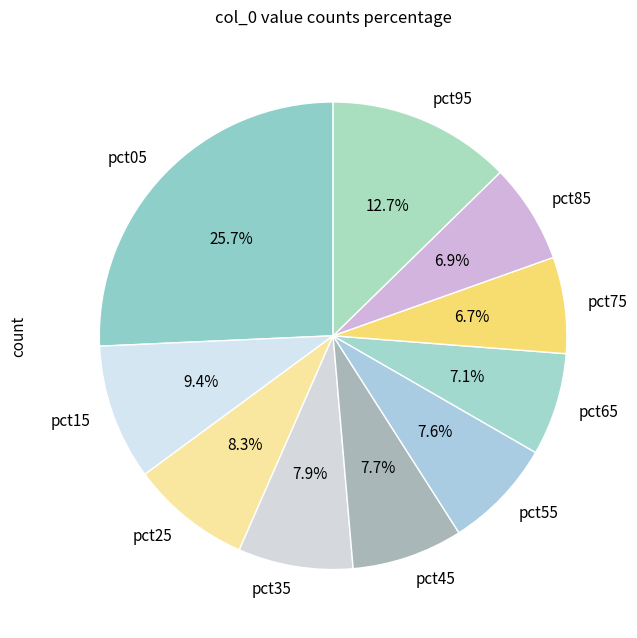

To the nearest percent, what is the difference between the pct45 and pct95 slice percentages?

5%